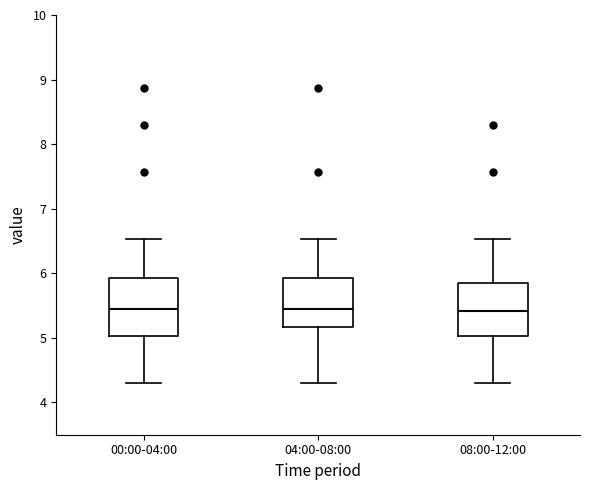

Reading left to right, read every box against the y-axis: the position of its median line, the range the box covers, and the ends of its whiskers. The values are not printed on the chart, so give them approximately, as read against the axis.

00:00-04:00: median 5.5, box 5.0 to 5.9, whiskers 4.3 to 6.5
04:00-08:00: median 5.5, box 5.2 to 5.9, whiskers 4.3 to 6.5
08:00-12:00: median 5.4, box 5.0 to 5.8, whiskers 4.3 to 6.5